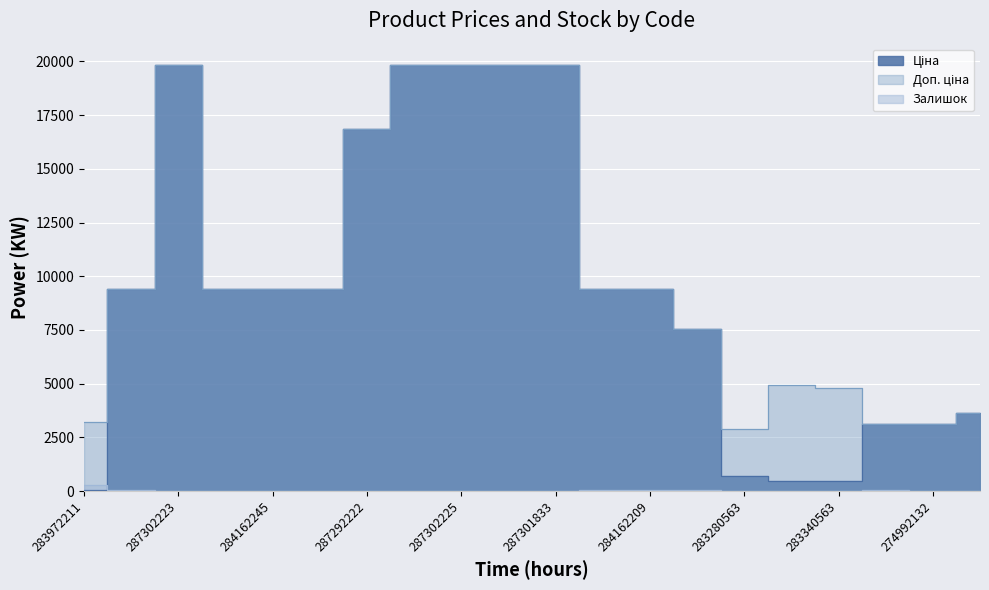

In Залишок, how many points are lower than both neighbors (excluding endpoints)?

4